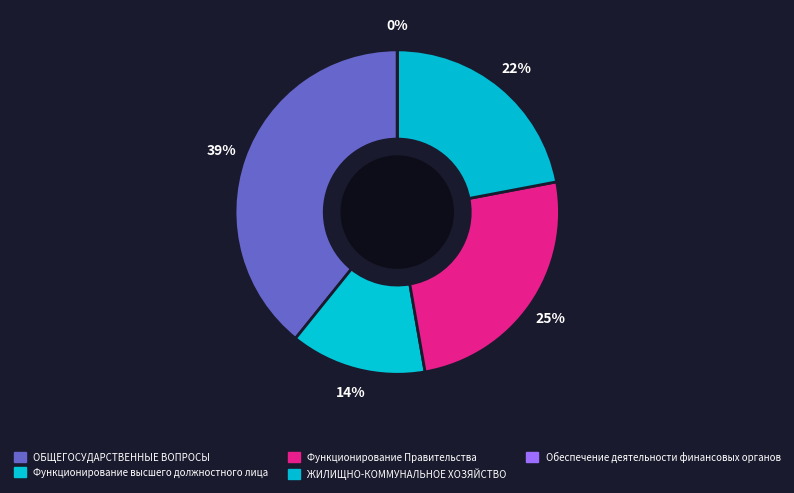

Which category has the smallest portion of the pie?

Обеспечение деятельности финансовых органов